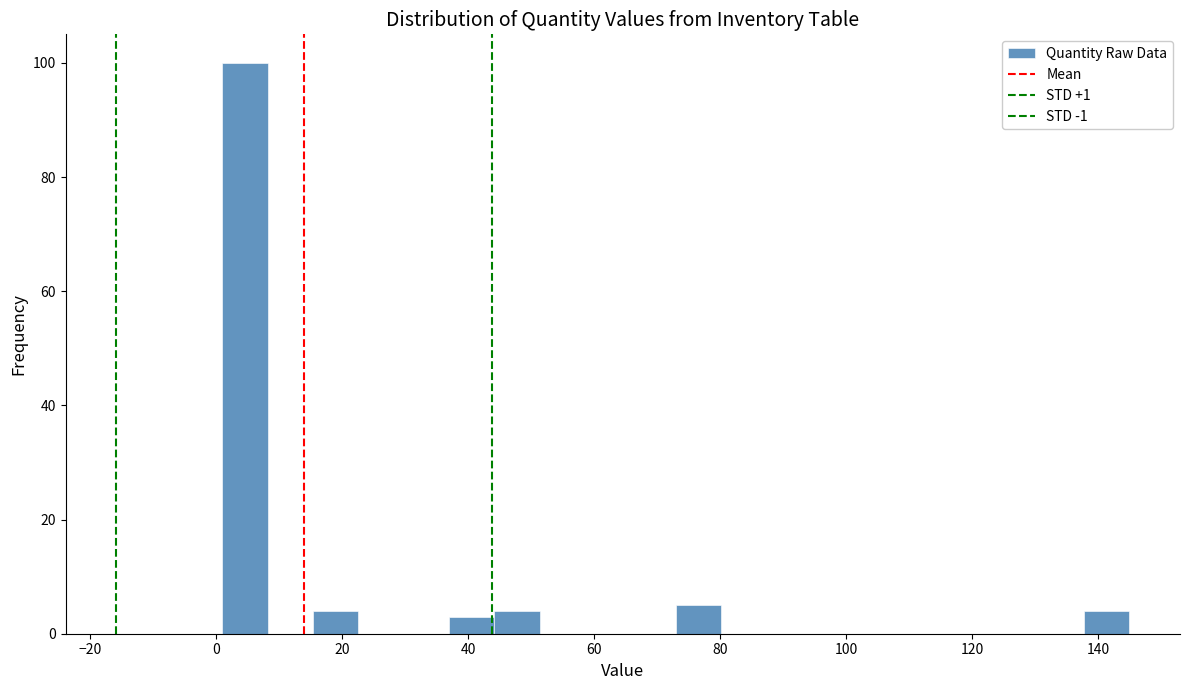

Around what value on the x-axis is the tallest bar? Give the approximate position of its centre, as read against the axis.

4